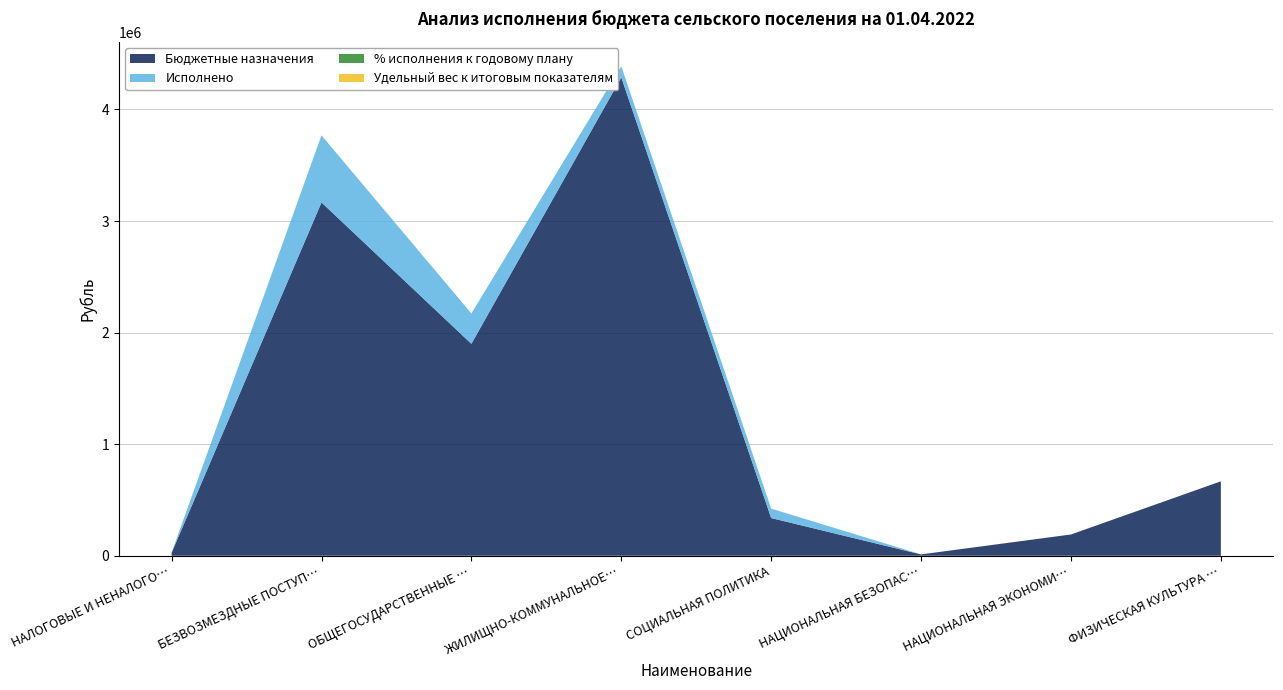

At which category is the sum across all series the highest?

ЖИЛИЩНО-КОММУНАЛЬНОЕ ХОЗЯЙСТВО